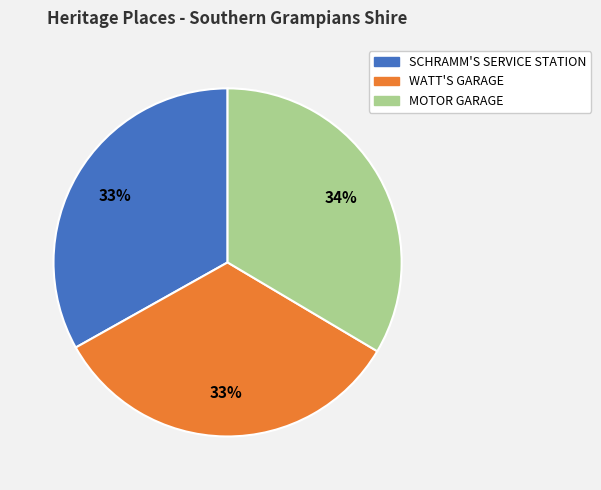

What is the ratio of the value at SCHRAMM'S SERVICE STATION to the value at WATT'S GARAGE?

1.0